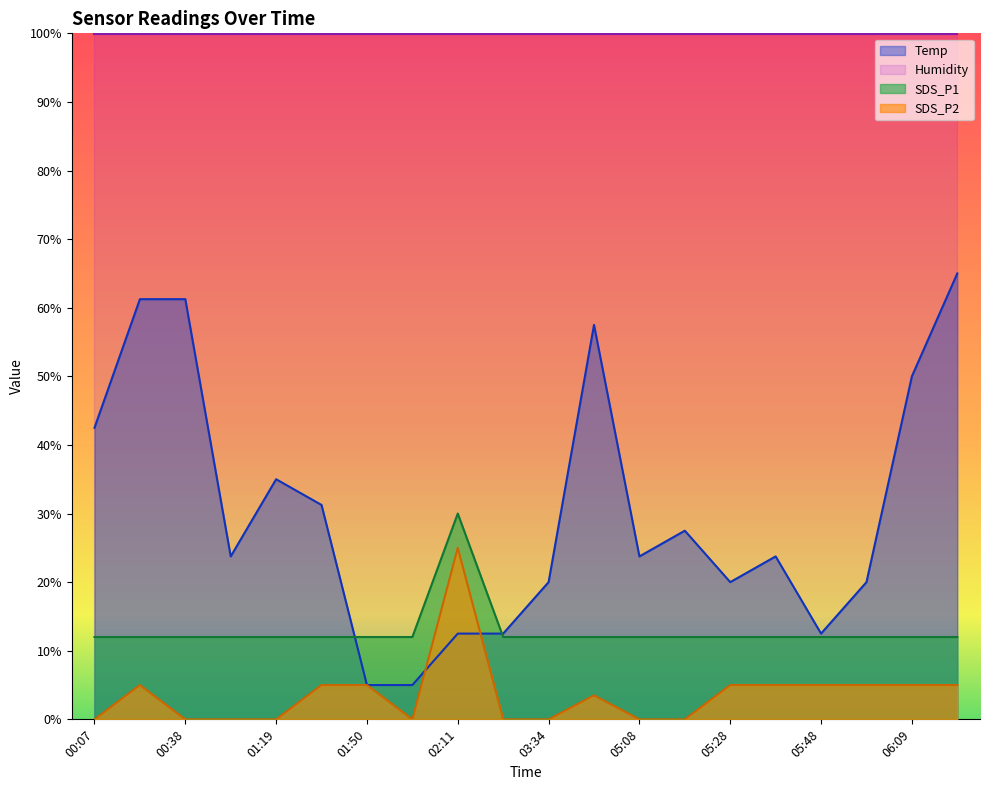

Rank the series by their maximum value, from lowest to highest.

SDS_P2, SDS_P1, Temp, Humidity